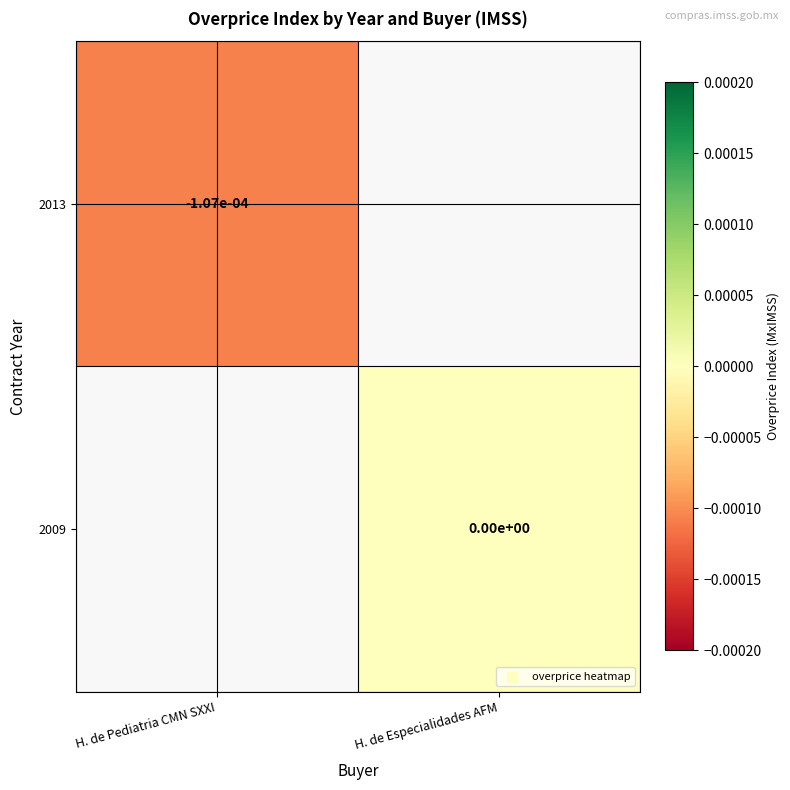

Rank the categories by 2009 value from highest to lowest.

H. de Pediatria CMN SXXI, H. de Especialidades AFM